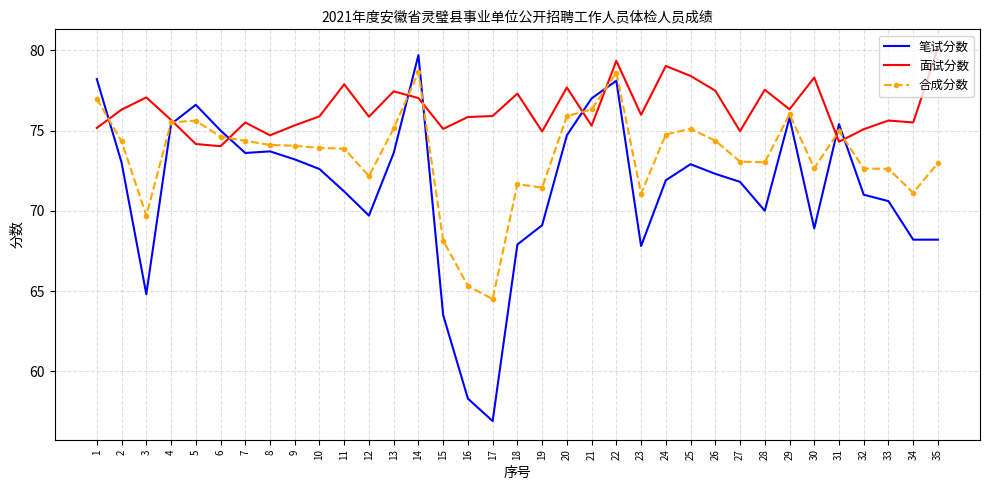

What is the greatest value displayed?

80.1